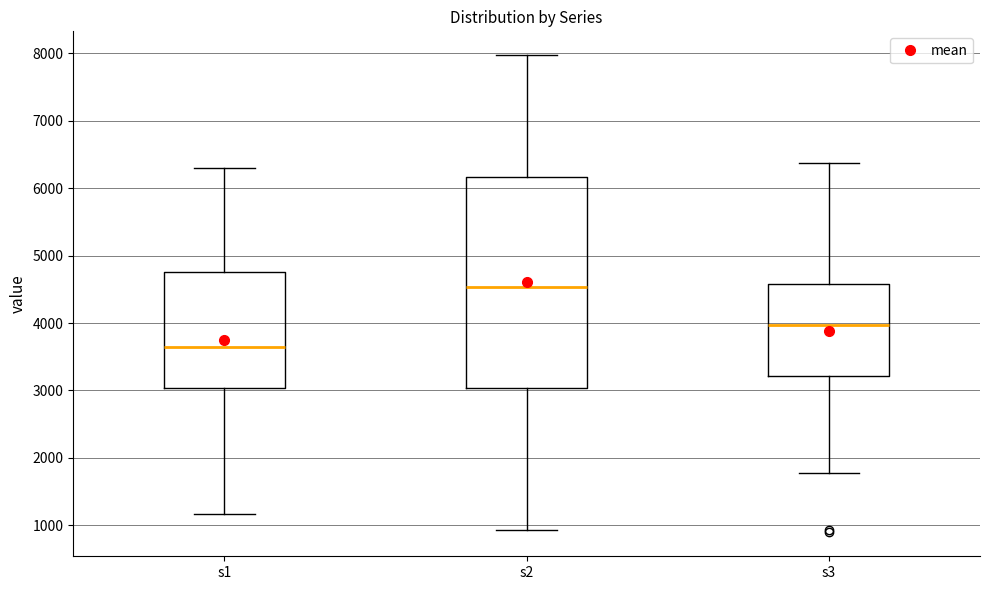

Where is the upper edge of the box for s2 on the y-axis? The values are not printed on the chart, so give them approximately, as read against the axis.

6200